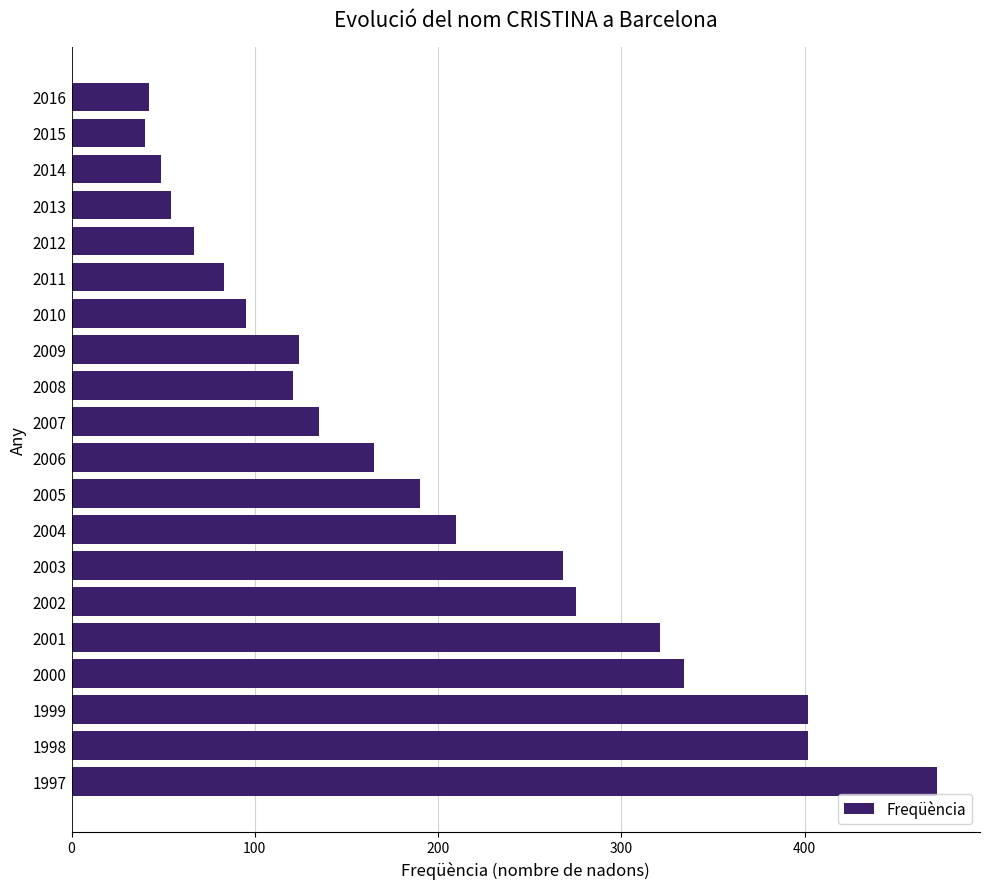

What is the difference between the maximum and second lowest values?

430